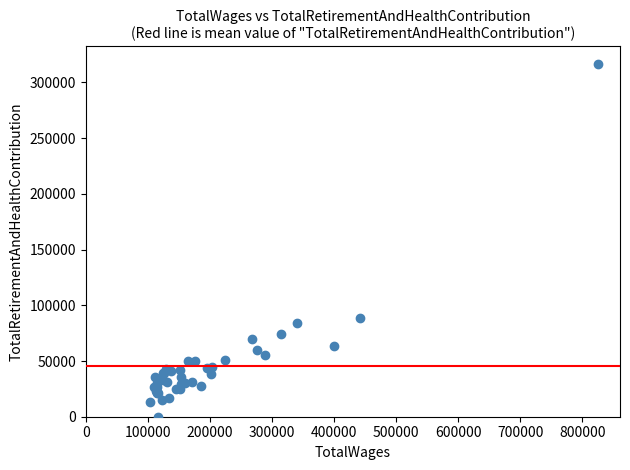

What Y value in the scatter plot is closest to 158348?

88481